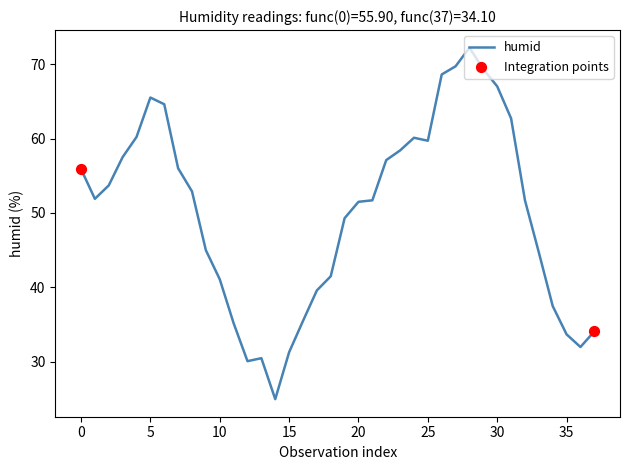

What is the minimum value shown in the chart?

25.0